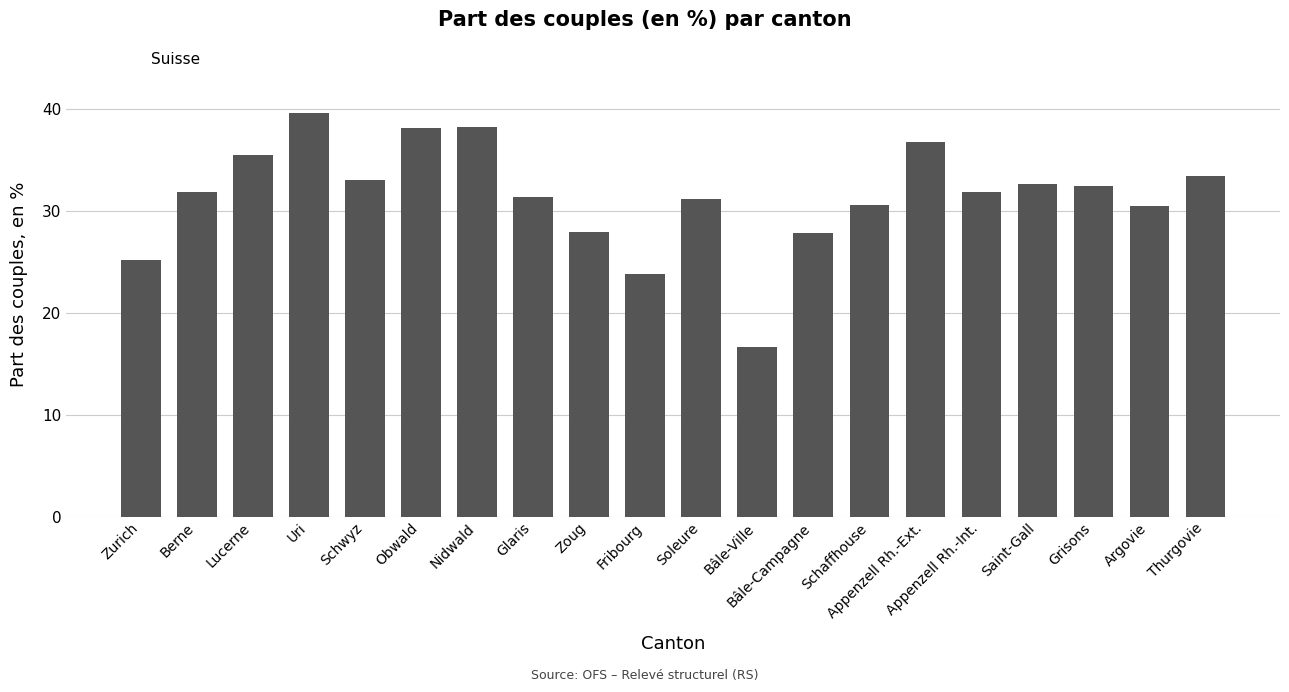

What is the smallest value displayed?

16.6